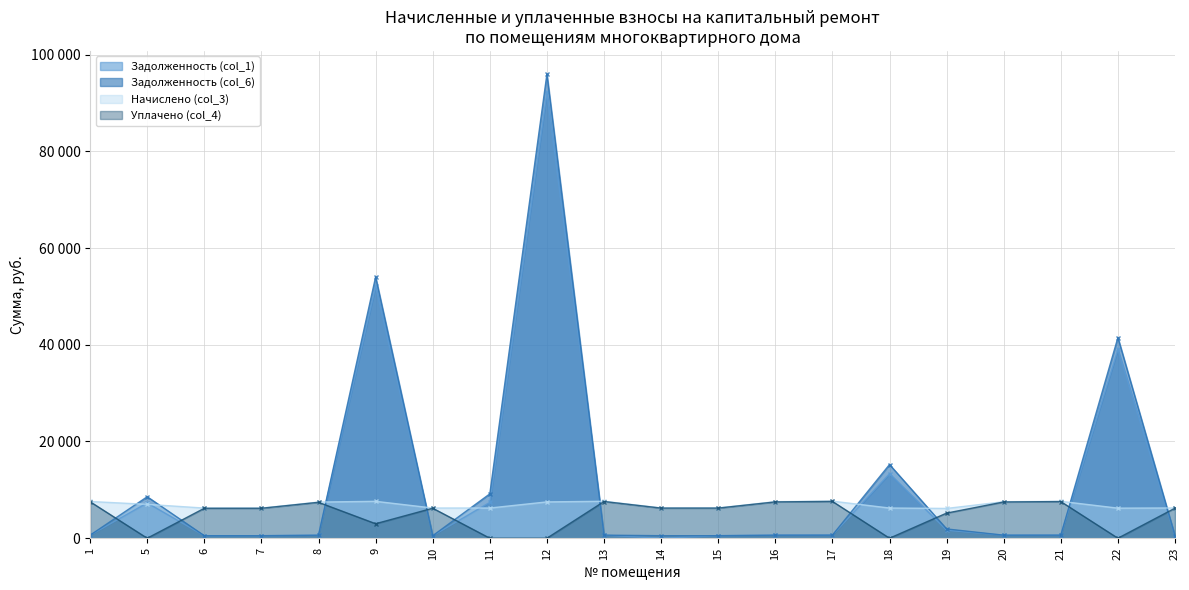

At which label is Уплачено (col_4) closest to 3807?

9